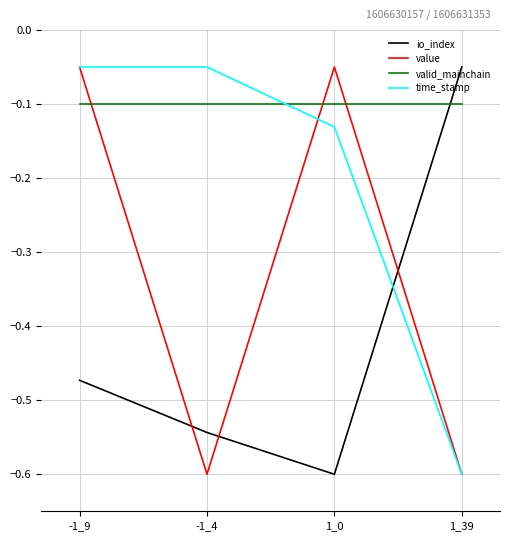

What is the difference between the time_stamp values at 1_0 and -1_9?

0.1